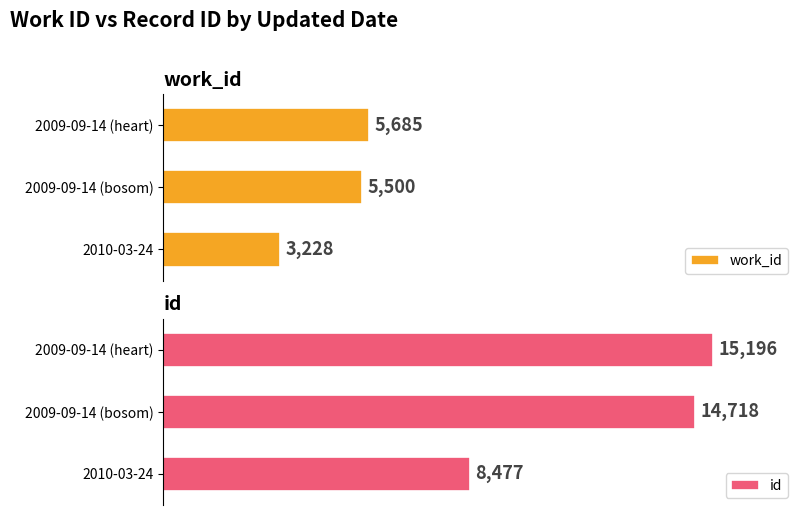

What is the difference between the highest and lowest values at 2009-09-14 (heart)?

9511